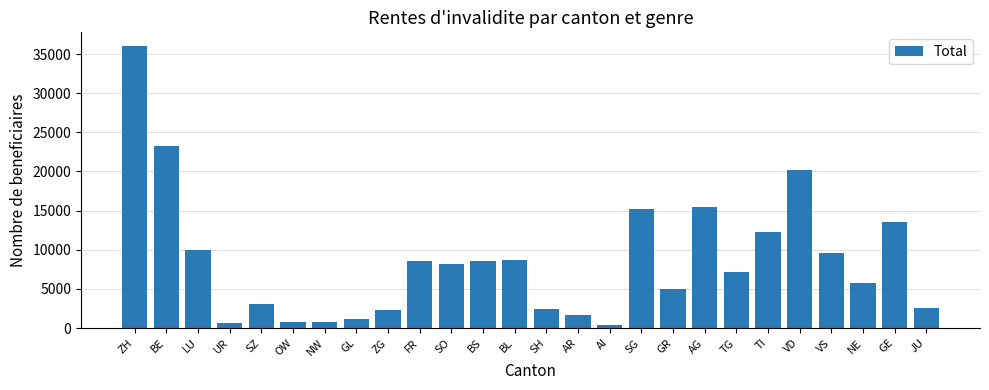

What is the sum of all values?

223161